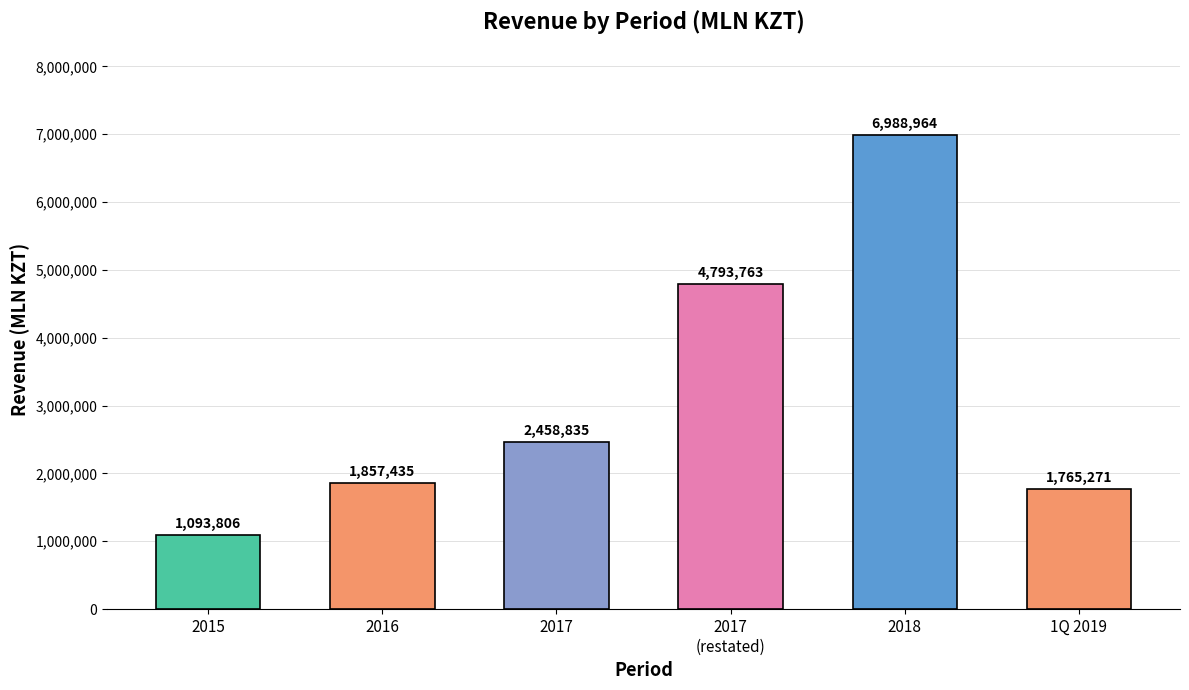

What is the change in value from 2017 to 2018?

+4530129.2